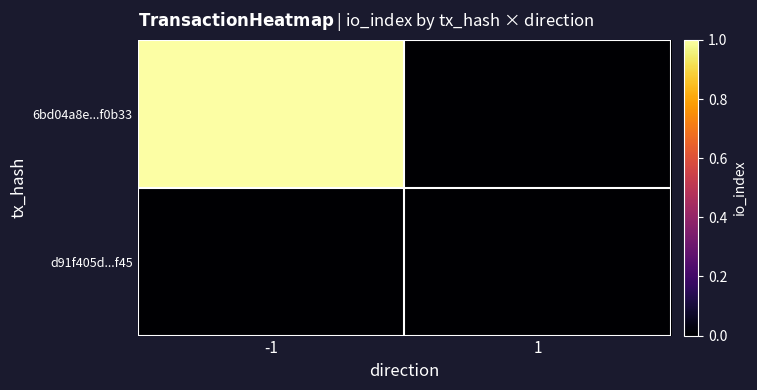

List the series in order of their peak value, lowest first.

d91f405d...f45, 6bd04a8e...f0b33